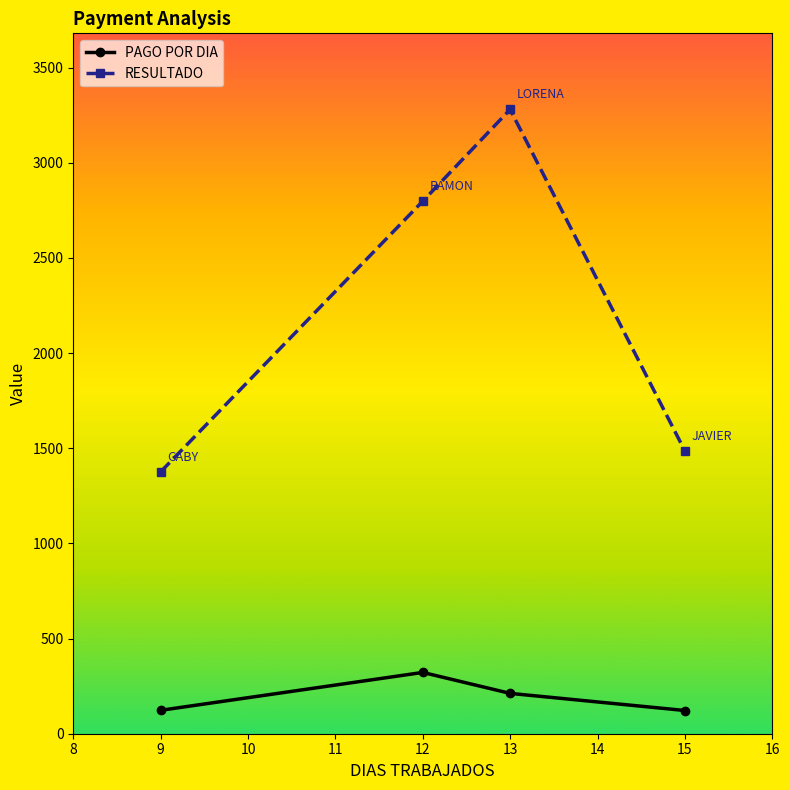

Rank the series by their maximum value, from highest to lowest.

RESULTADO, PAGO POR DIA